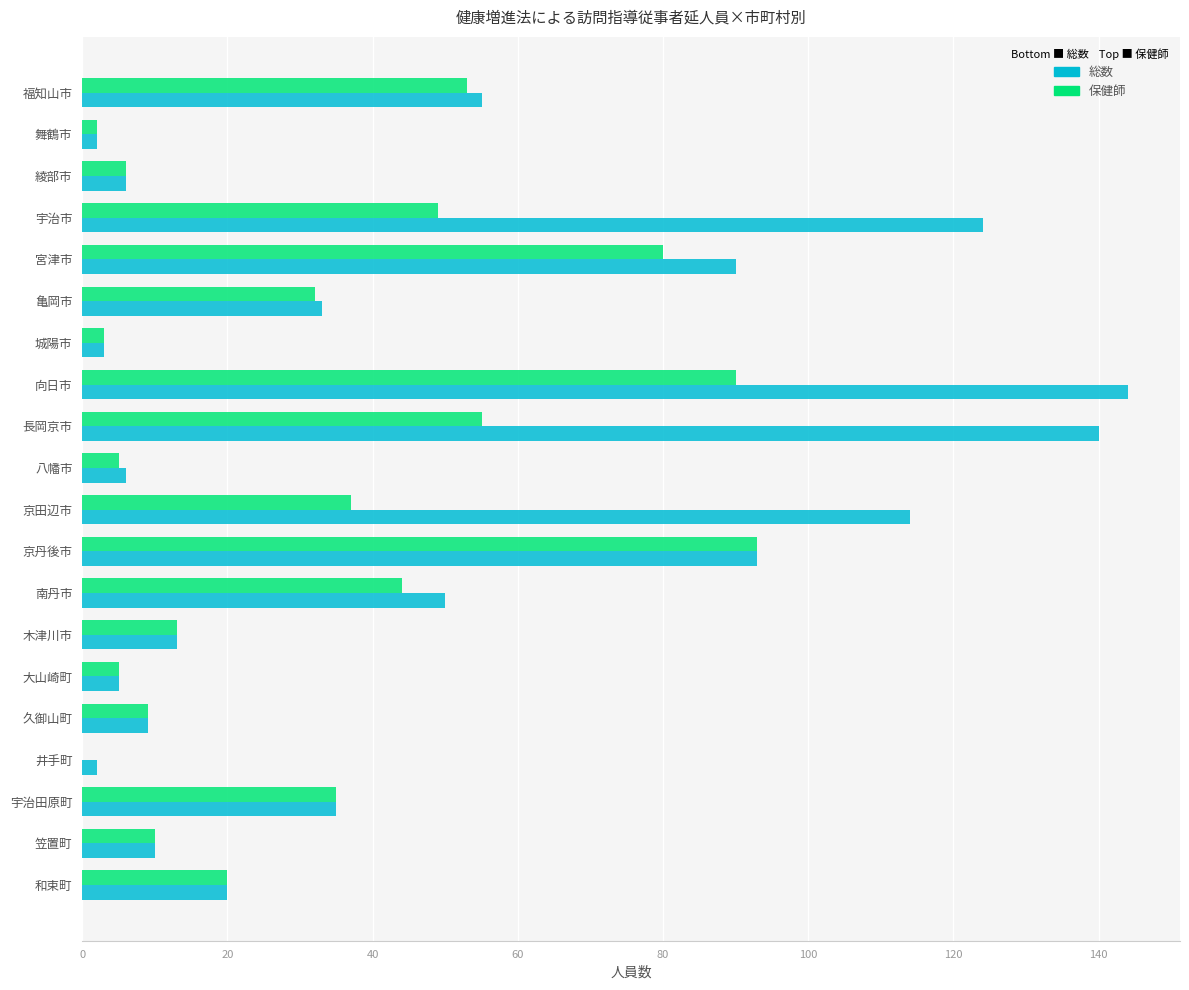

True or false: 保健師 has a value of 64 at 井手町.

False